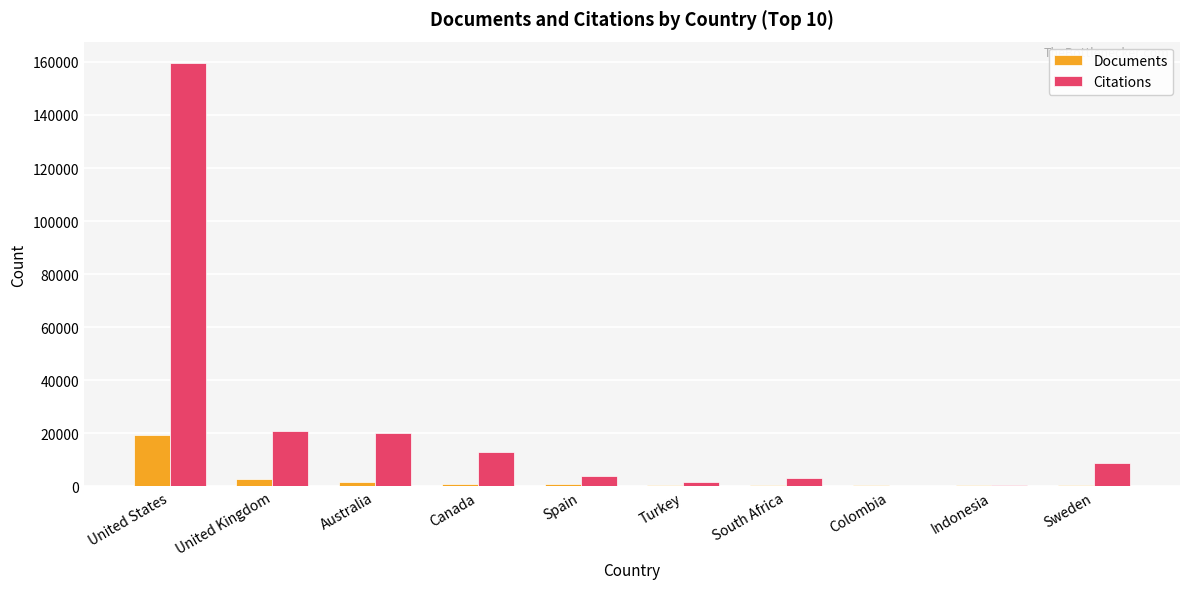

True or false: Citations has a value of 8924 at Sweden.

True